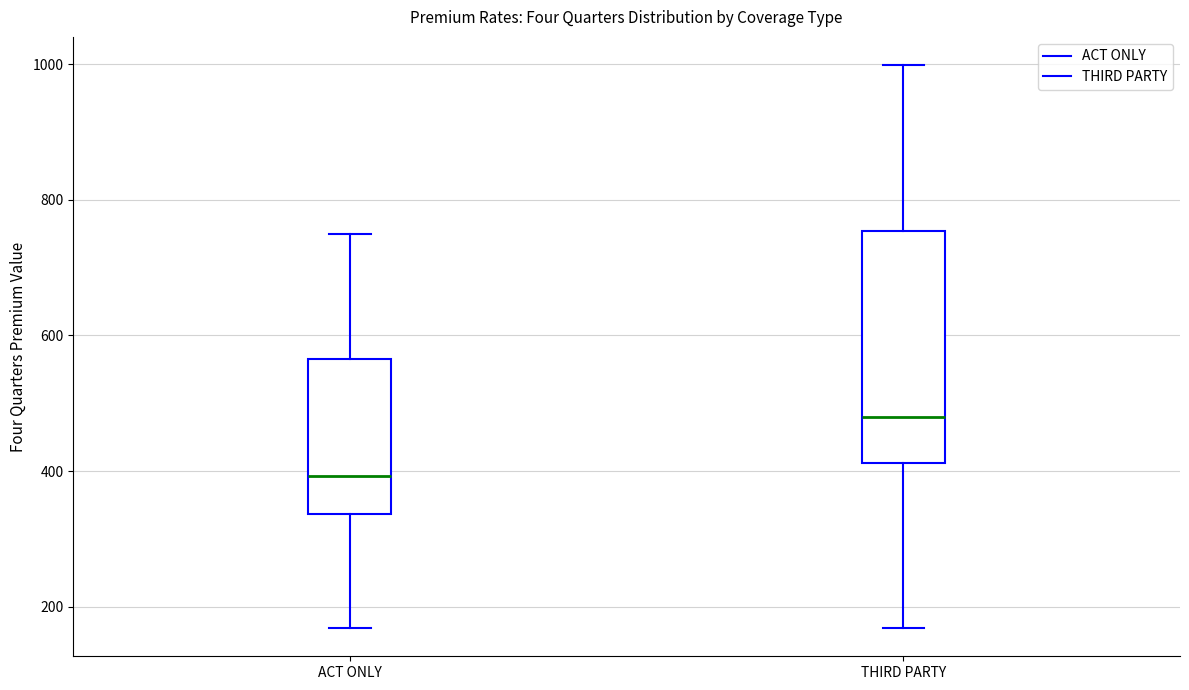

Reading left to right, transcribe this box plot: for each box, give where its median line is, the range the box spans, and where its two whiskers end, as read against the y-axis. The values are not printed on the chart, so give them approximately, as read against the axis.

ACT ONLY: median 400, box 340 to 560, whiskers 160 to 740
THIRD PARTY: median 480, box 420 to 760, whiskers 160 to 1000